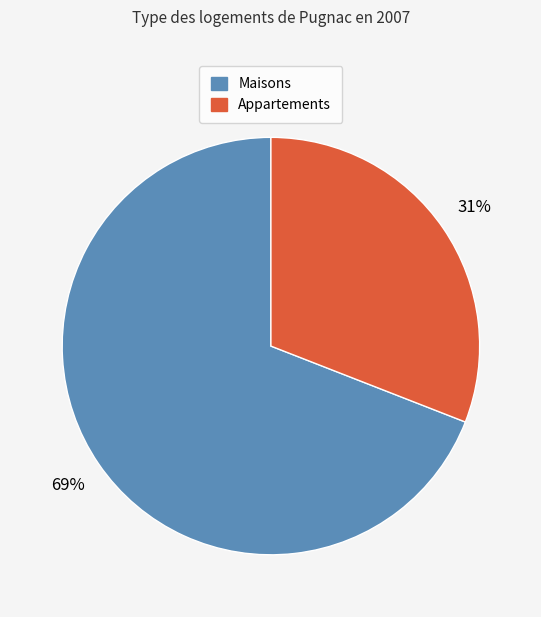

To the nearest percent, what is the average slice percentage?

50%